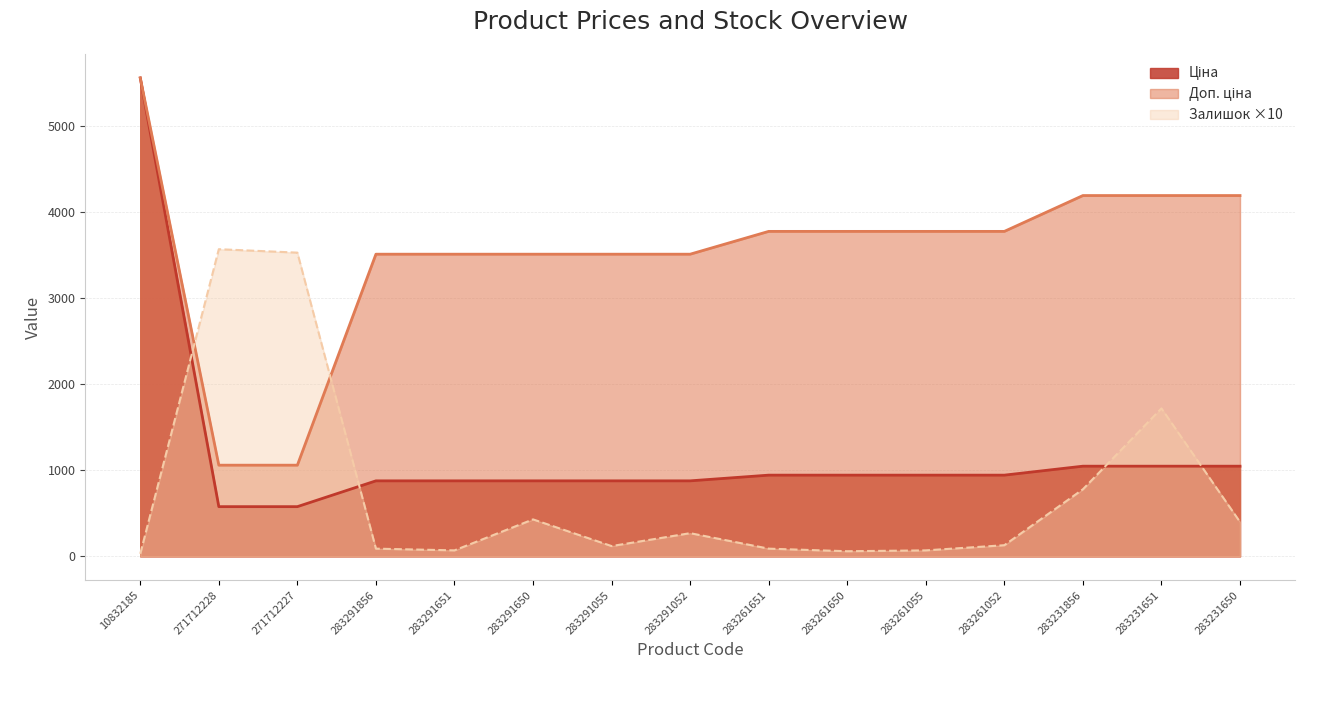

How many values in the Залишок series are below 130?

7